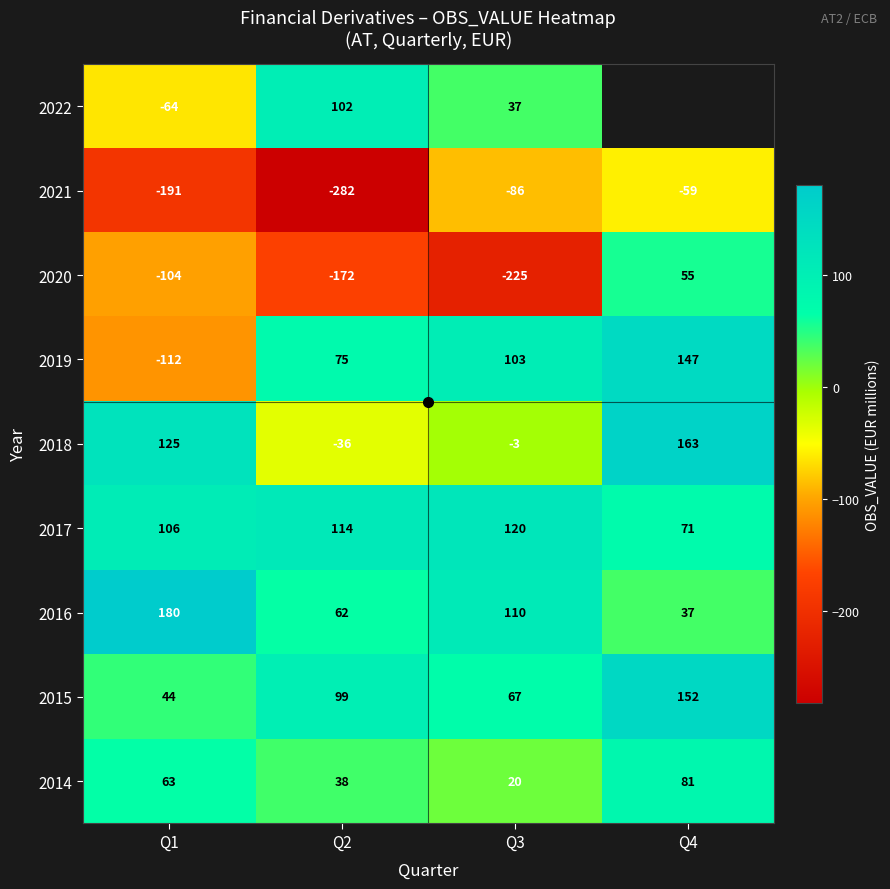

At which label does 2014 reach its peak?

Q4